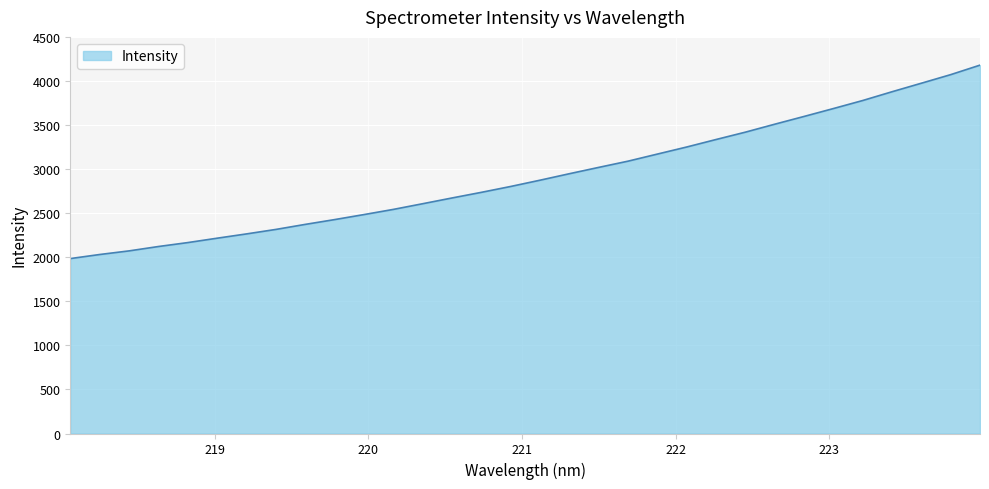

What is the smallest value displayed?

1984.8